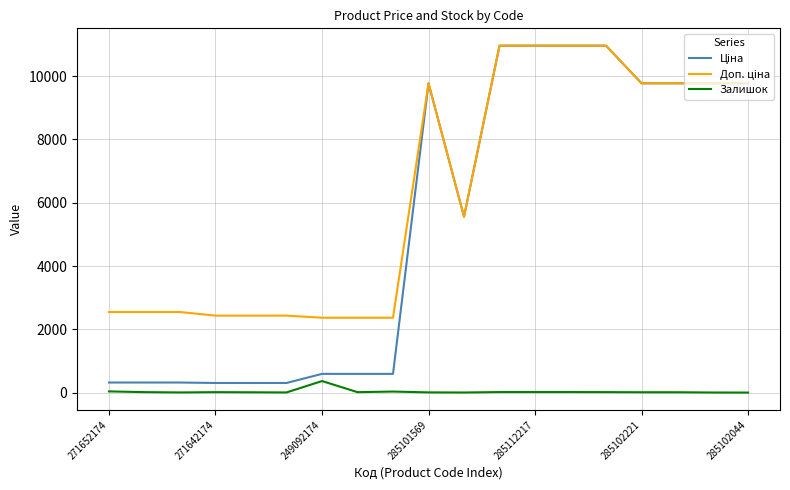

Rank the categories by Доп. ціна value from highest to lowest.

11, 12, 13, 14, 9, 15, 16, 17, 18, 10, 271652174, 271642174, 249092174, 285101569, 285112217, 285102221, 285102044, 7, 8